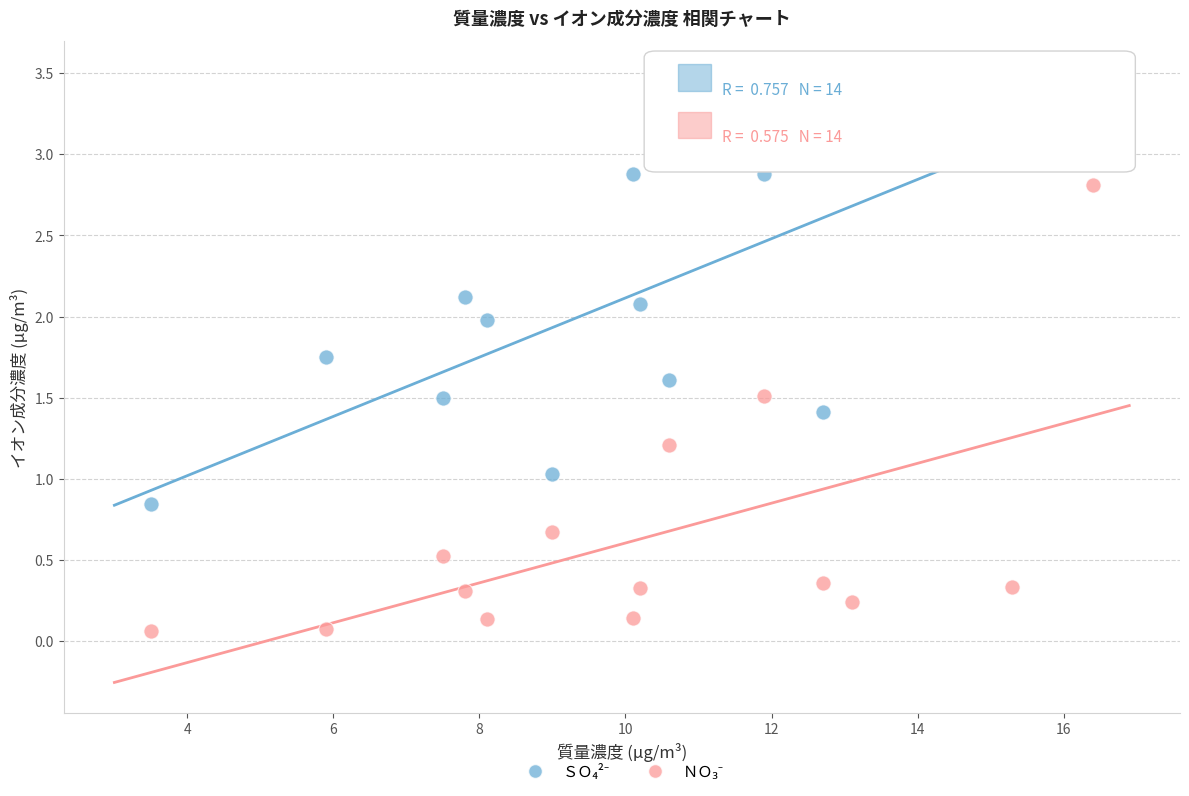

Across all data points, what is the range of Y values (max minus min)?

3.4